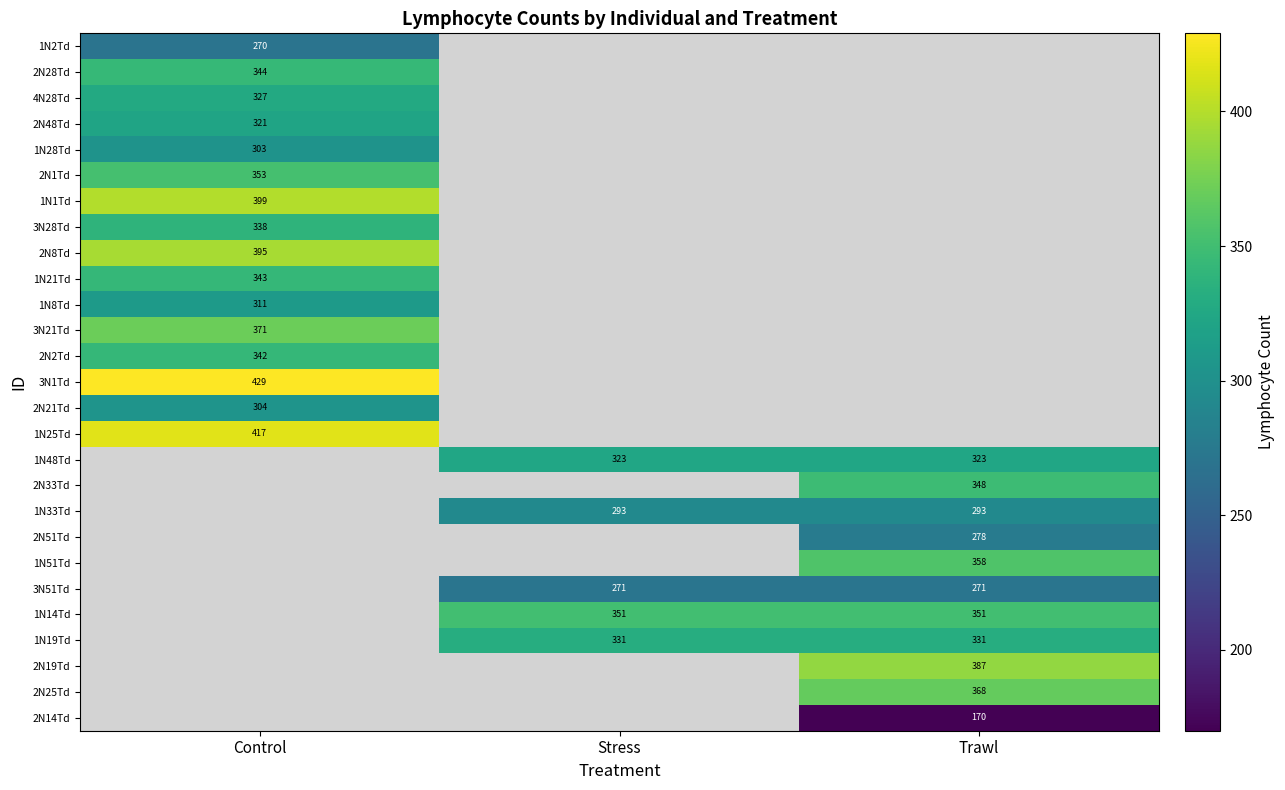

The 1N19Td series shows 331 at Stress. True or false?

True